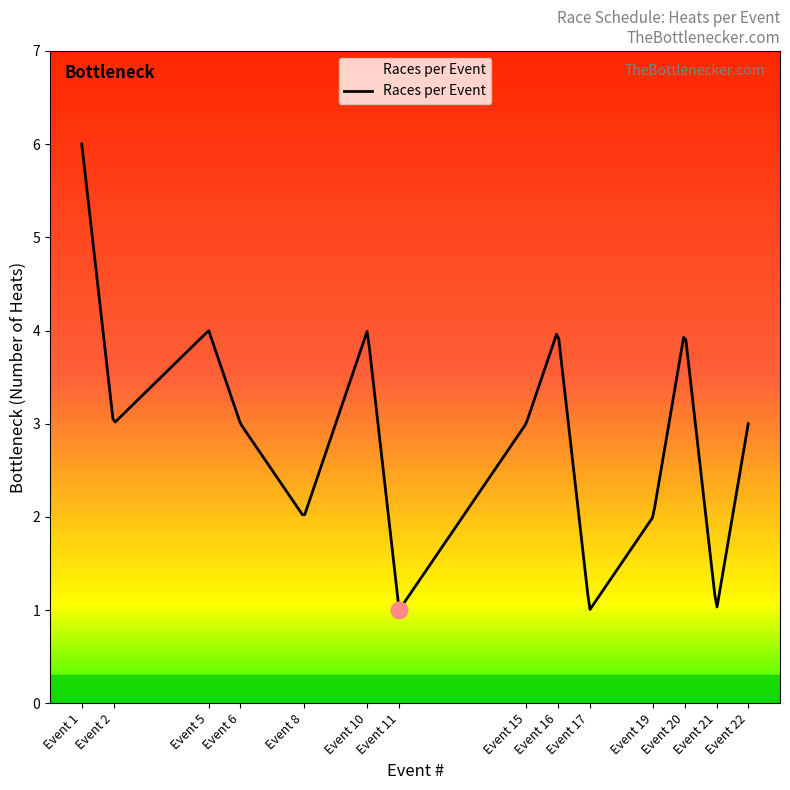

What is the maximum value shown in the chart?

6.0